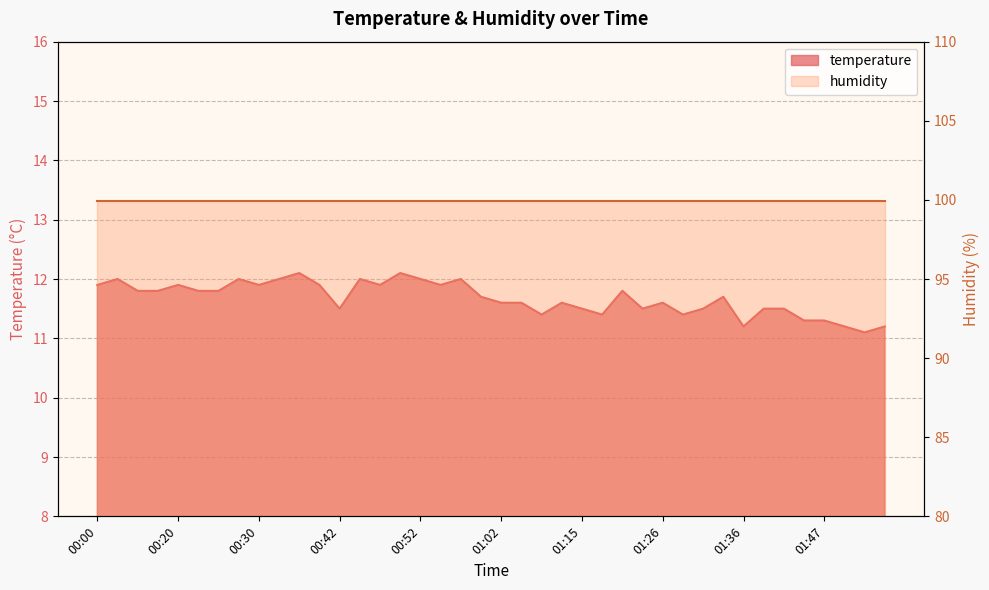

What is the difference between the values at 01:26 and 01:10?

0.2